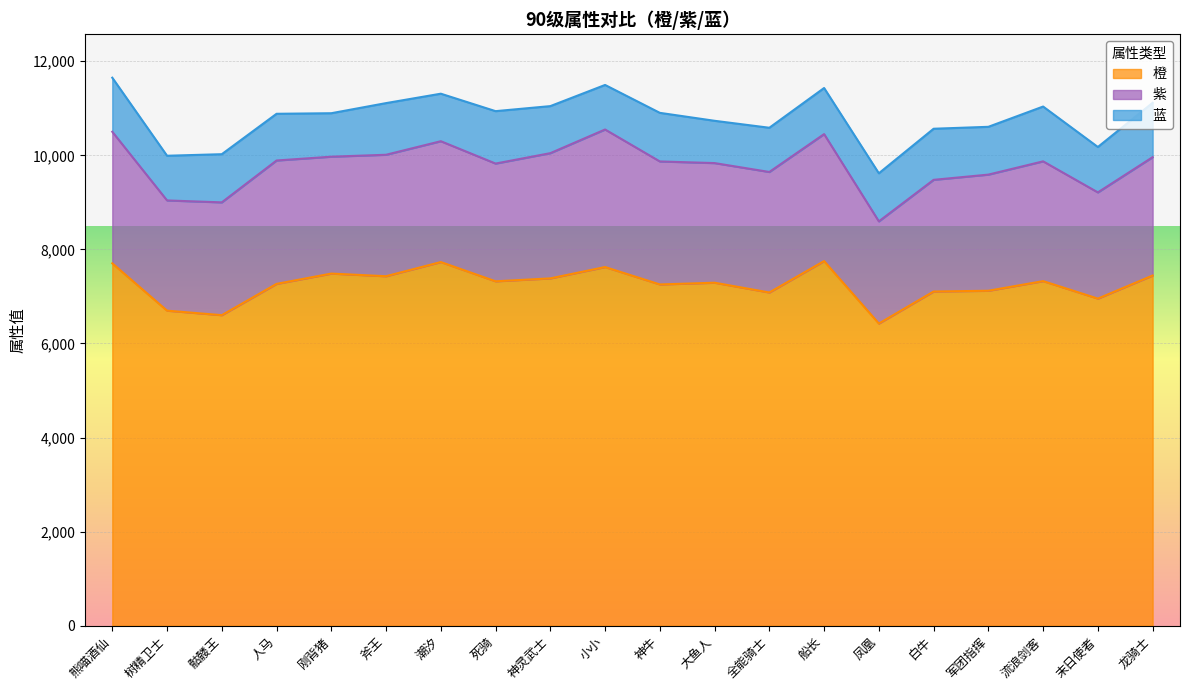

The value of 紫 at 神灵武士 is 1600. True or false?

False